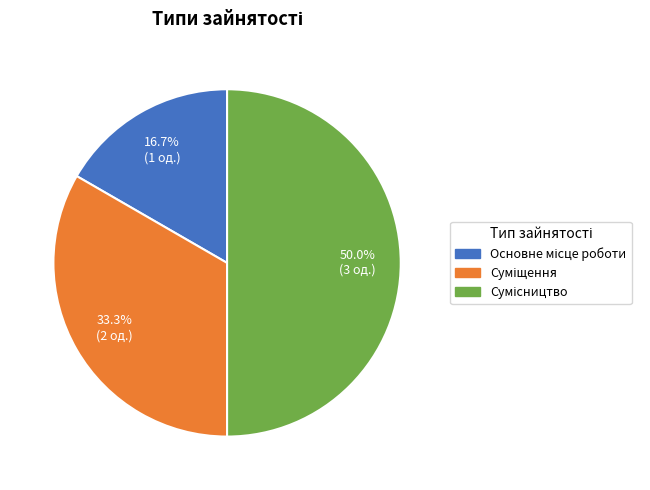

To the nearest percent, what is the average slice percentage?

33%